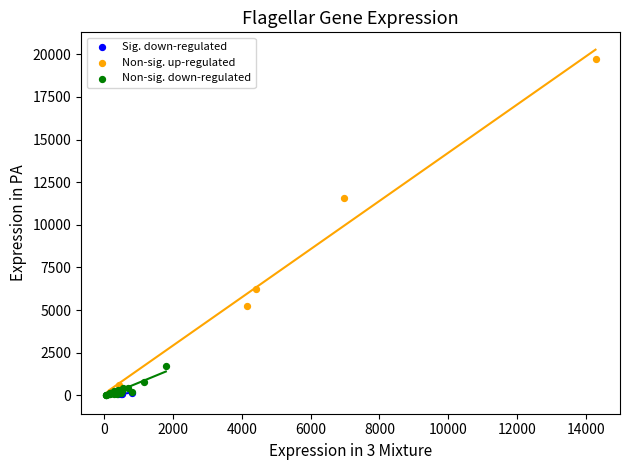

Which series has the widest spread of Y values?

Non-sig. up-regulated